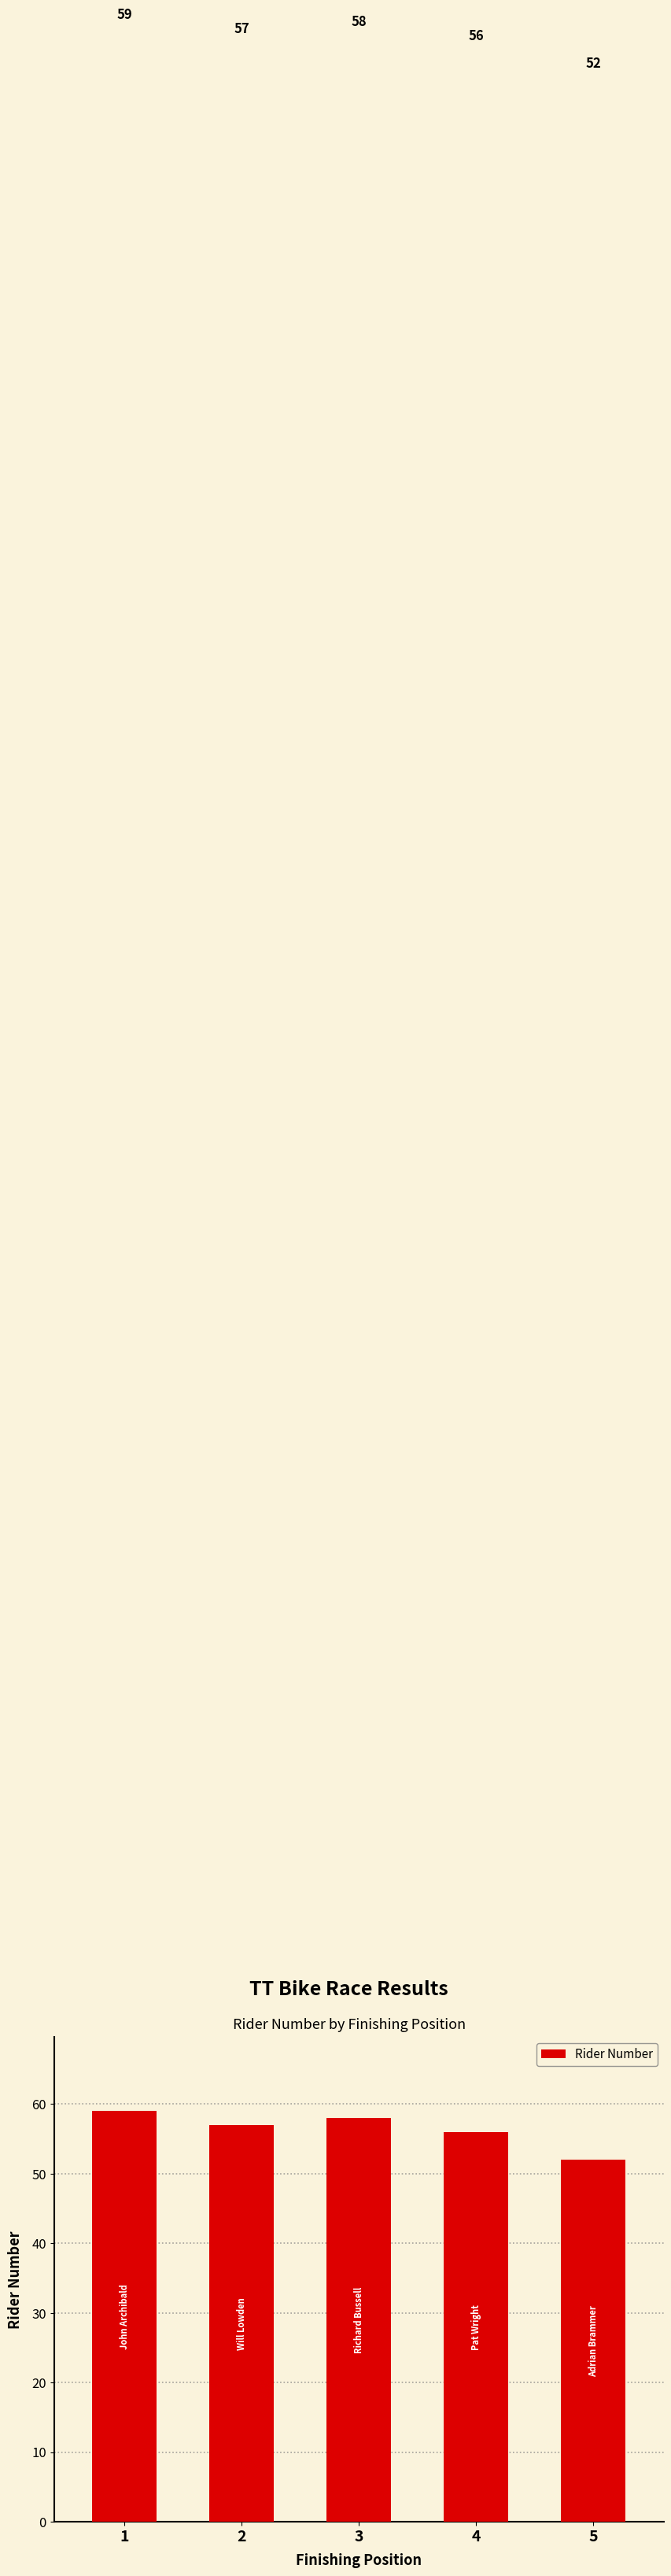

What is the value of the 2nd bar from the left?

57